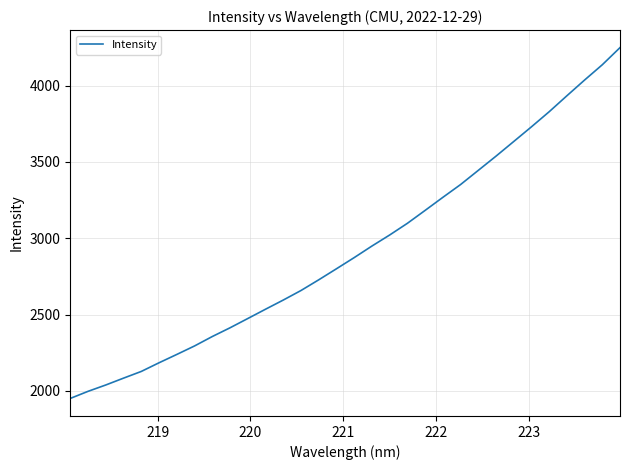

What is the smallest value displayed?

1950.4